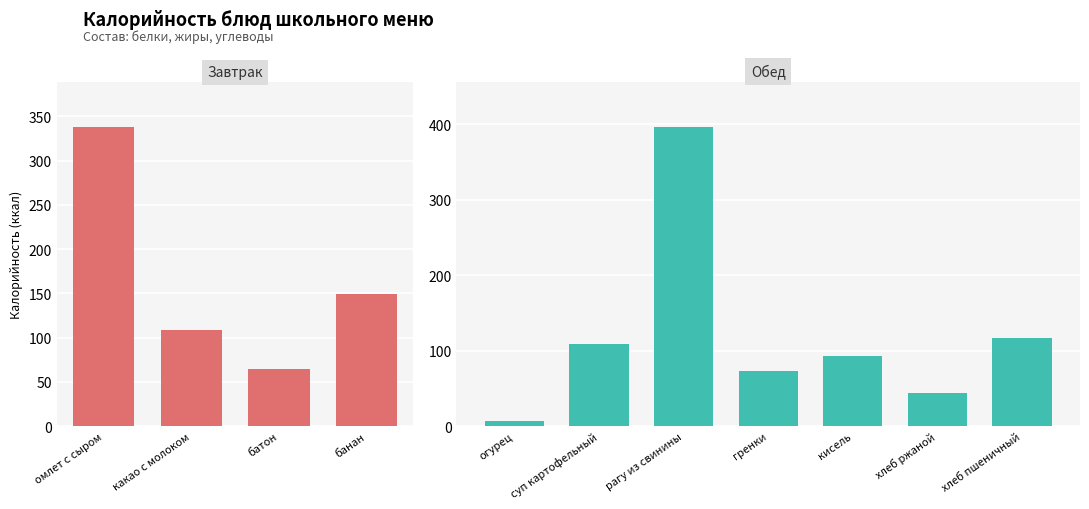

What is the label of the 8th bar from the right?

банан